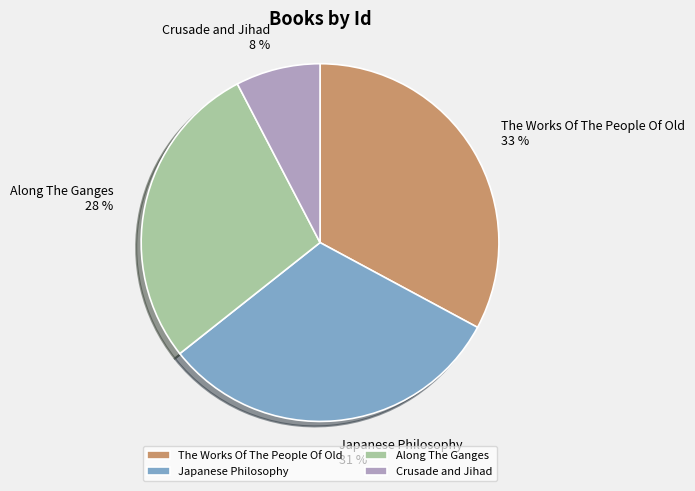

Combined, do The Works Of The People Of Old and Along The Ganges account for over 50%?

Yes